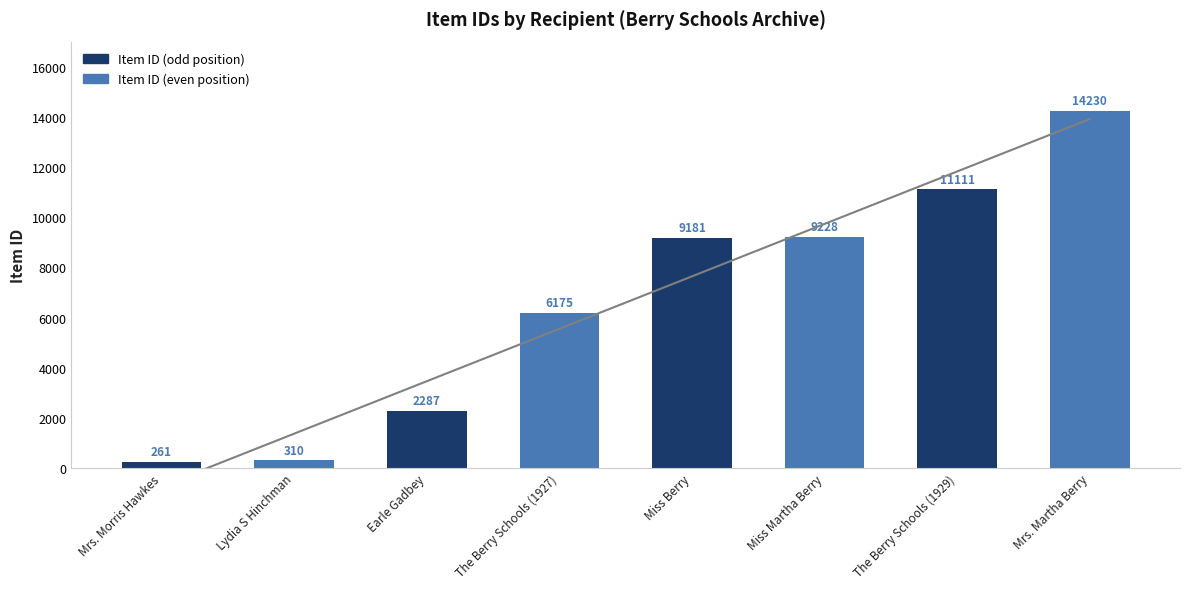

Which has a higher value, Lydia S Hinchman or Miss Berry?

Miss Berry